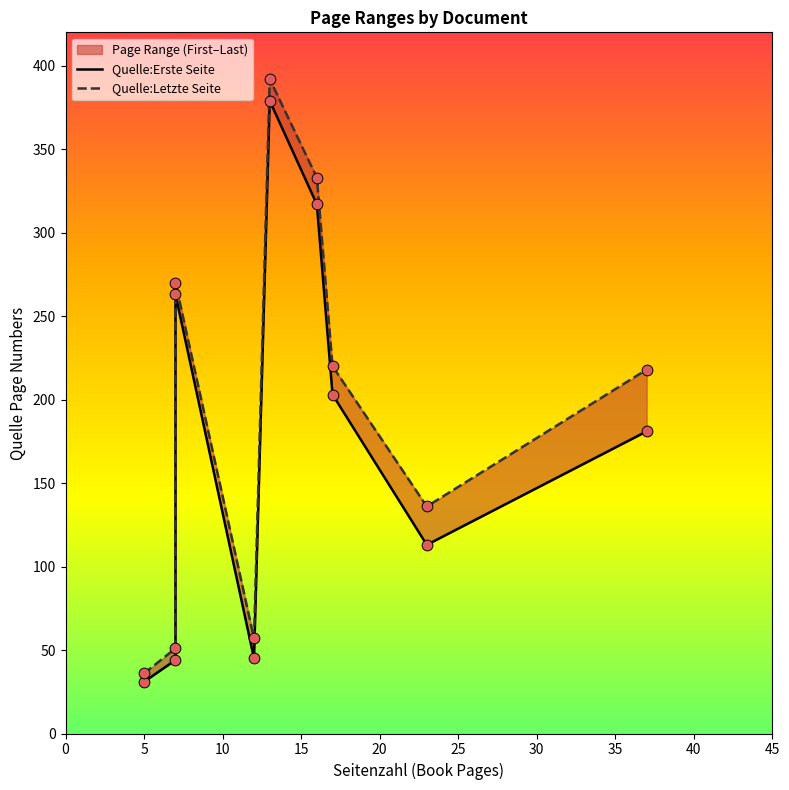

Which series contains the highest Y value?

Quelle:Letzte Seite